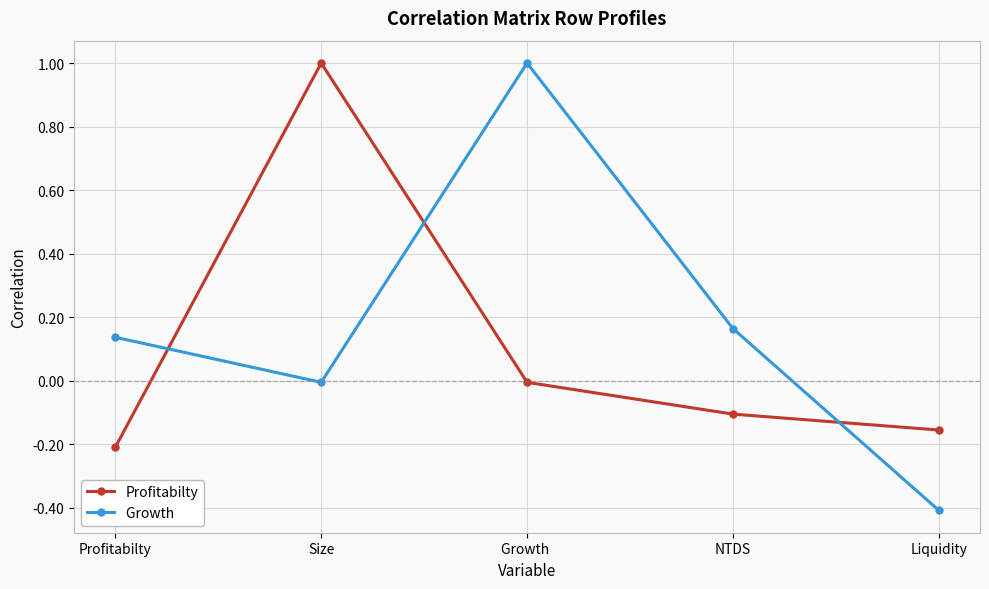

What is the spread (max minus min) of values at Profitabilty?

0.3